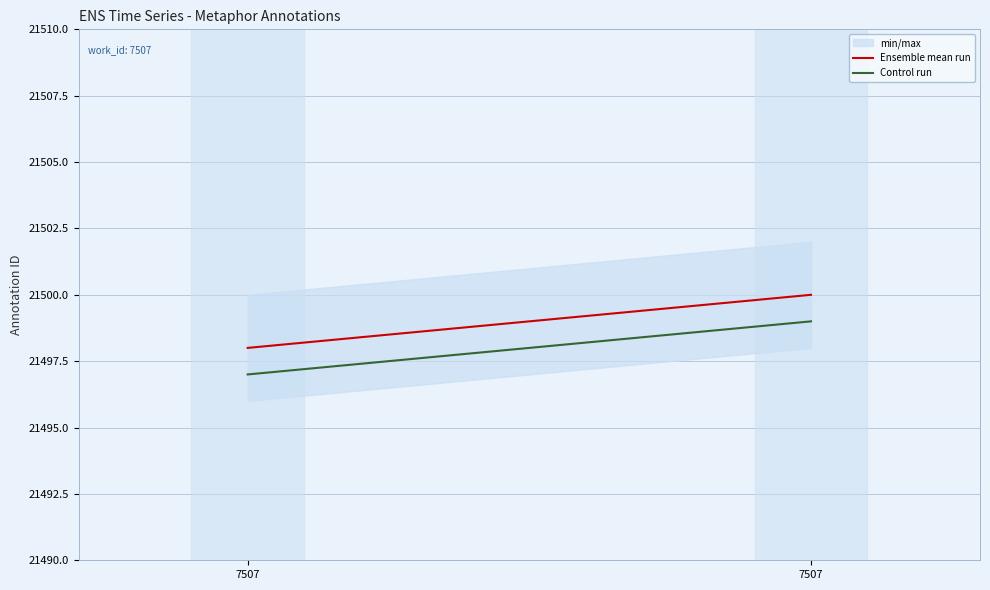

Rank the series by their maximum value, from highest to lowest.

Ensemble mean run, Control run